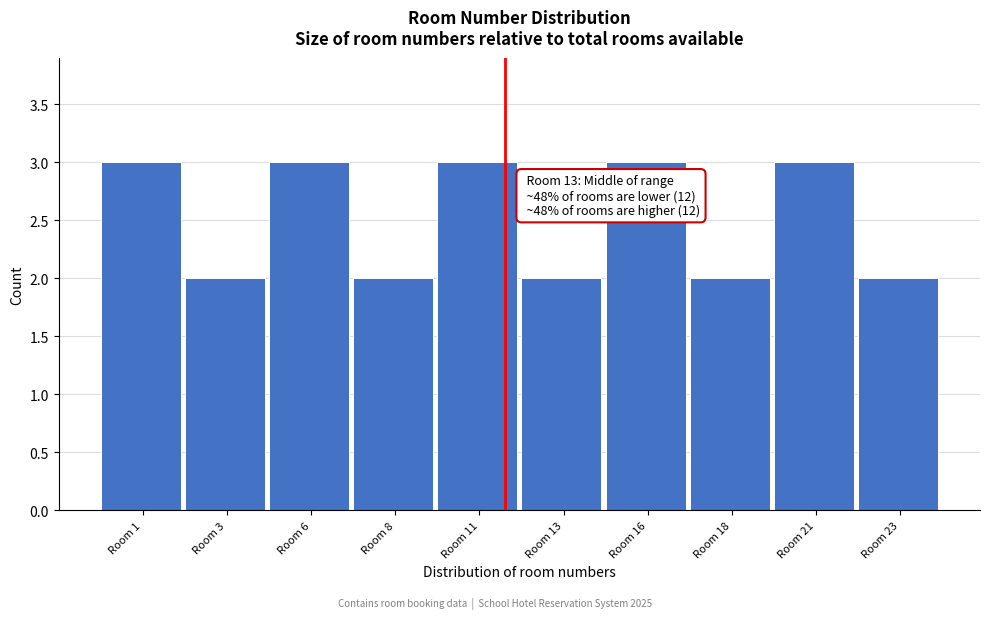

Reading left to right, extract all data points from this chart.

Room 1=3	Room 3=2	Room 6=3	Room 8=2	Room 11=3	Room 13=2	Room 16=3	Room 18=2	Room 21=3	Room 23=2